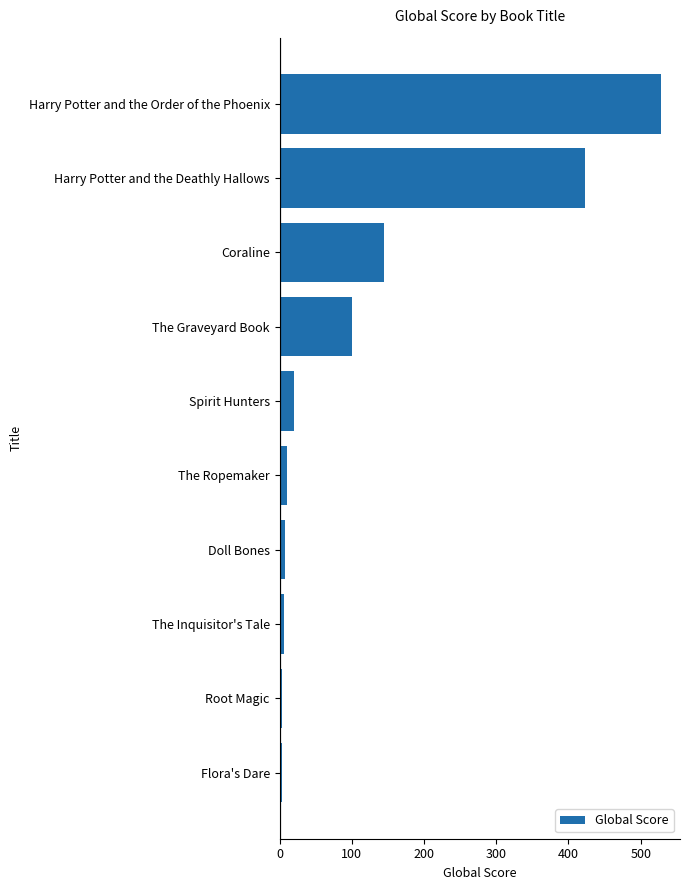

How many data points are less than 20?

5